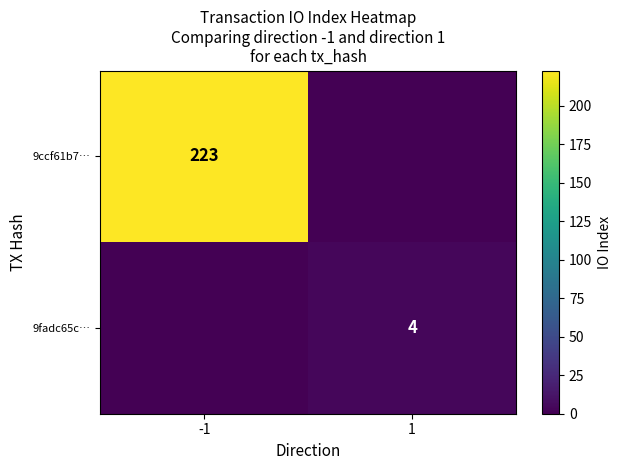

The 9fadc65c… series shows 4 at 1. True or false?

True